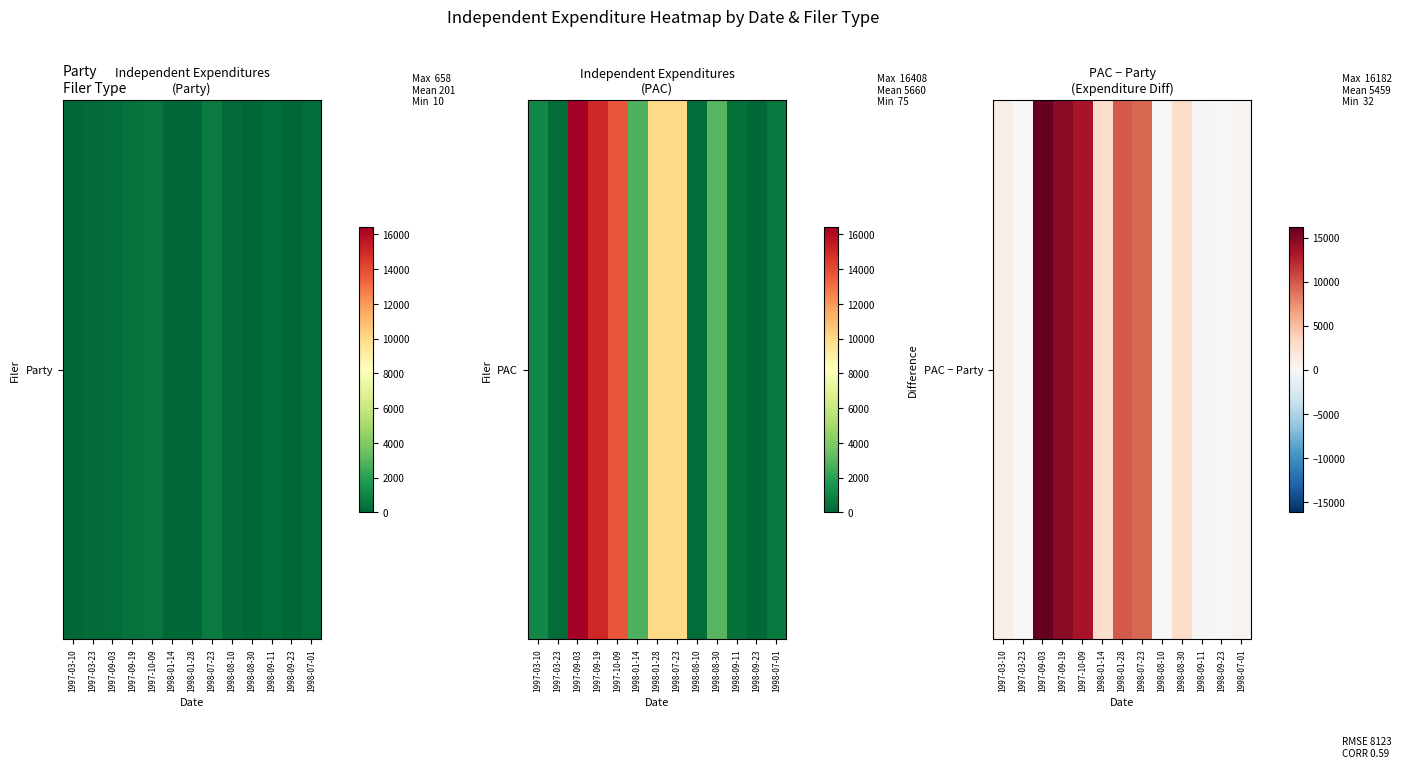

What is the maximum value shown in the chart?

16182